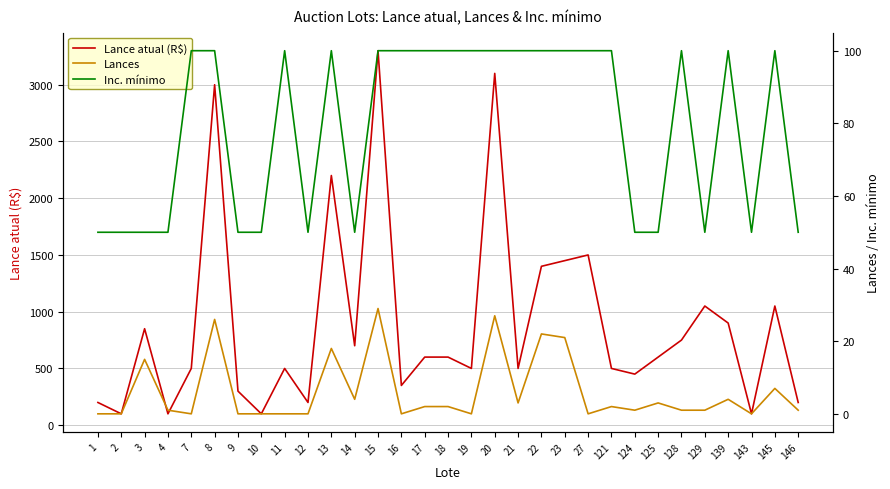

What is the difference between the maximum and second lowest values in the Lances series?

29